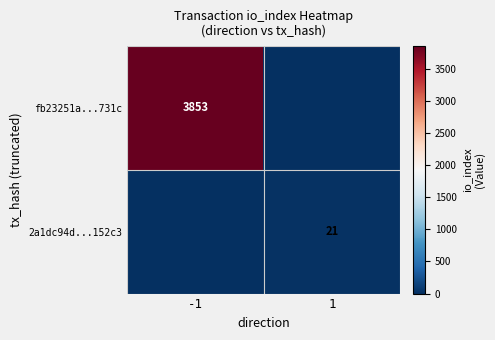

Is the value of 2a1dc94d...152c3 at 1 greater than the value of fb23251a...731c at -1?

No